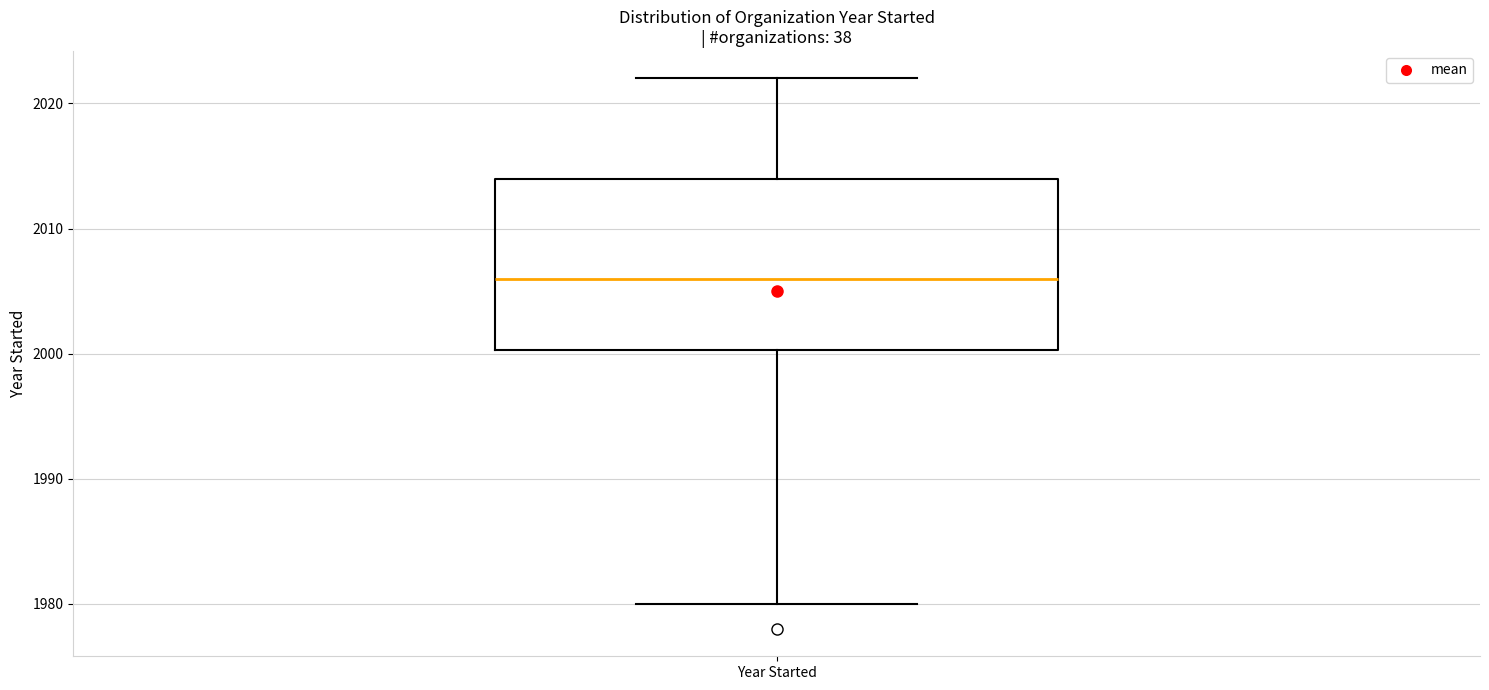

Transcribe this box plot: give where the median line is, the range the box spans, and where the two whiskers end, as read against the y-axis. The values are not printed on the chart, so give them approximately, as read against the axis.

median 2006, box 2000 to 2014, whiskers 1980 to 2022